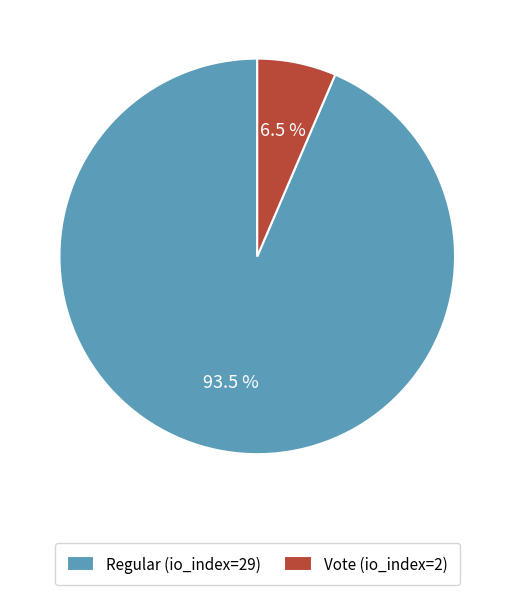

Which has a higher value, Regular (io_index=29) or Vote (io_index=2)?

Regular (io_index=29)